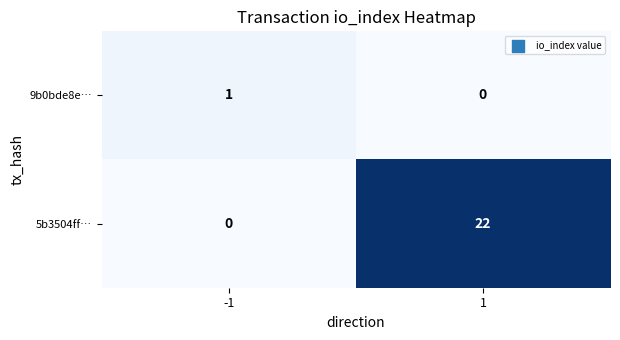

True or false: 5b3504ff… has a value of 0 at -1.

True